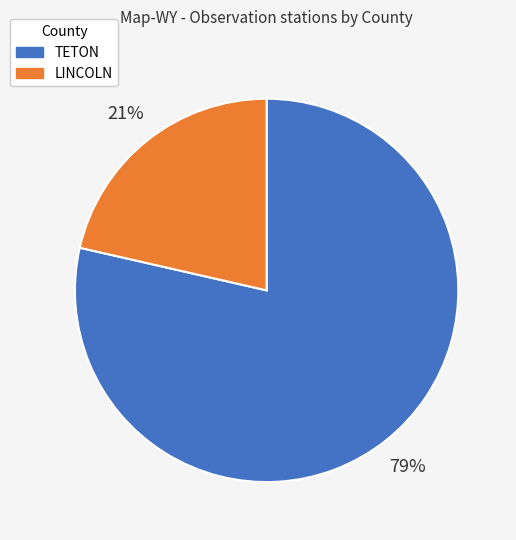

What is the majority slice?

TETON